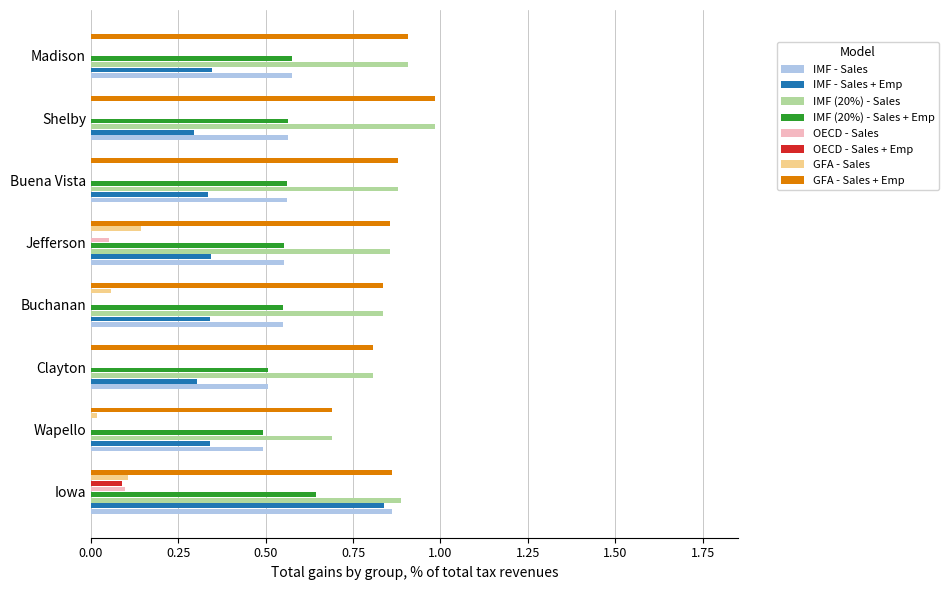

At which category is the sum across all series the highest?

Iowa